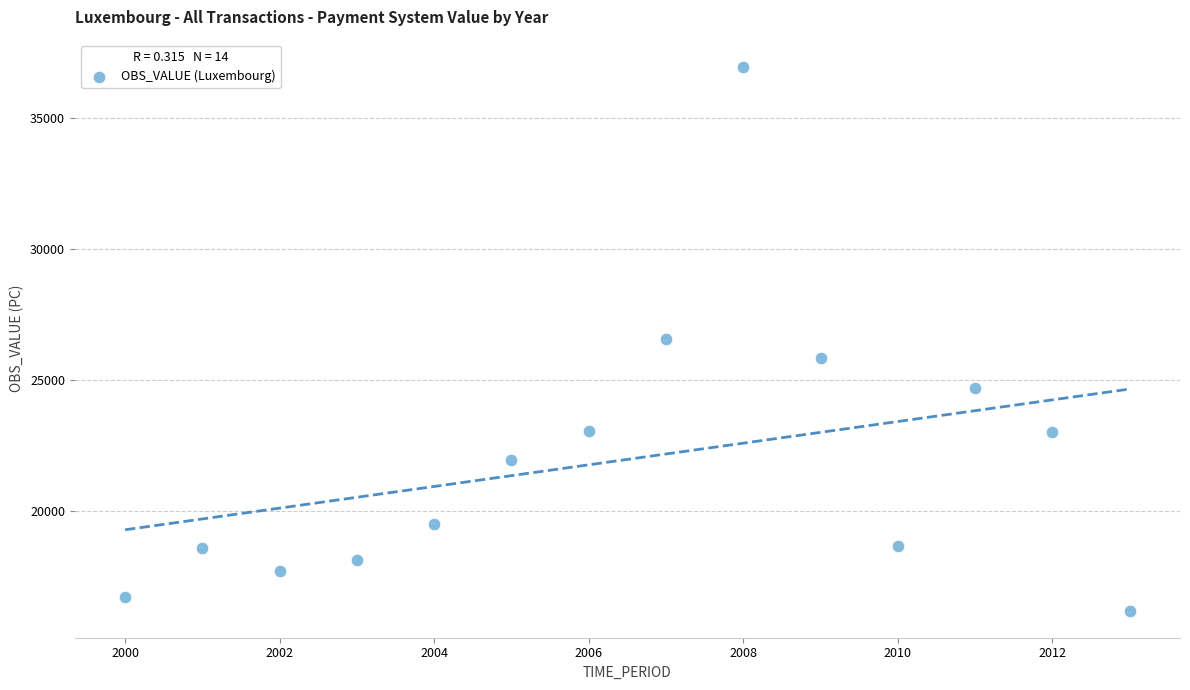

What is the range of X values (max minus min)?

13.0